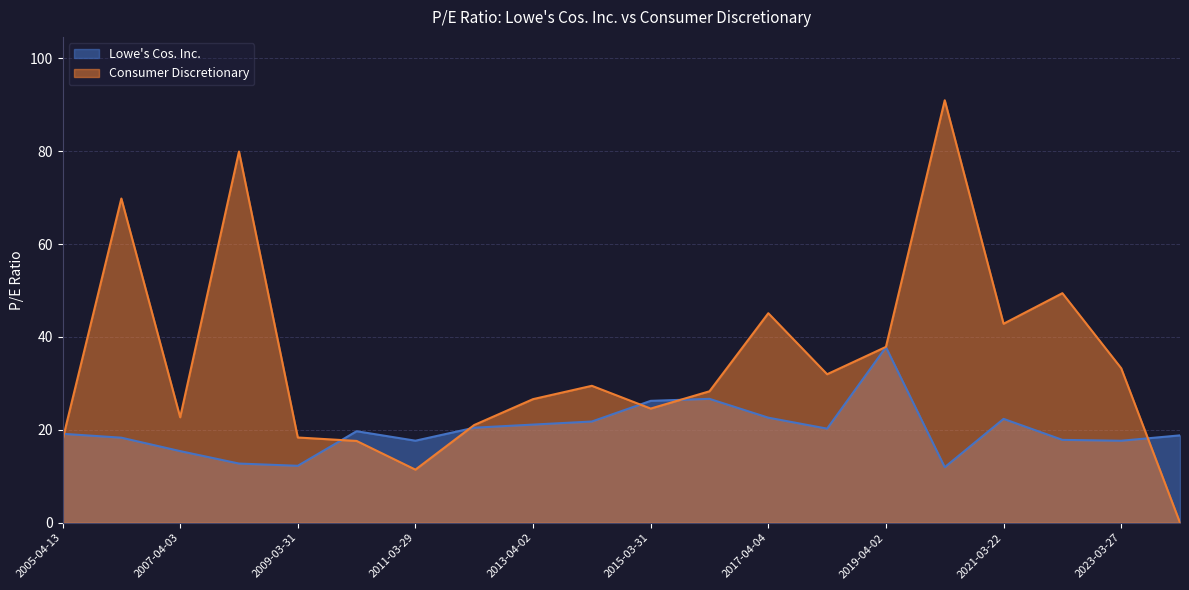

In Consumer Discretionary, how many points are higher than both neighbors (excluding endpoints)?

6